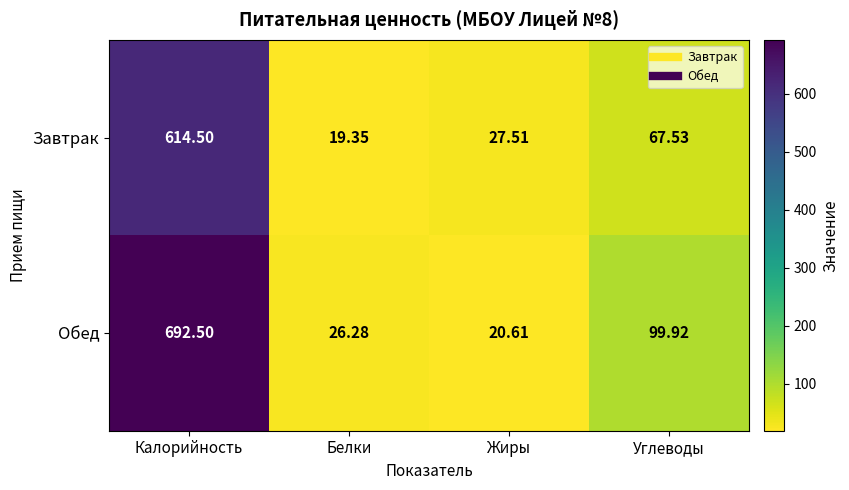

Which series has the widest spread of values?

Обед